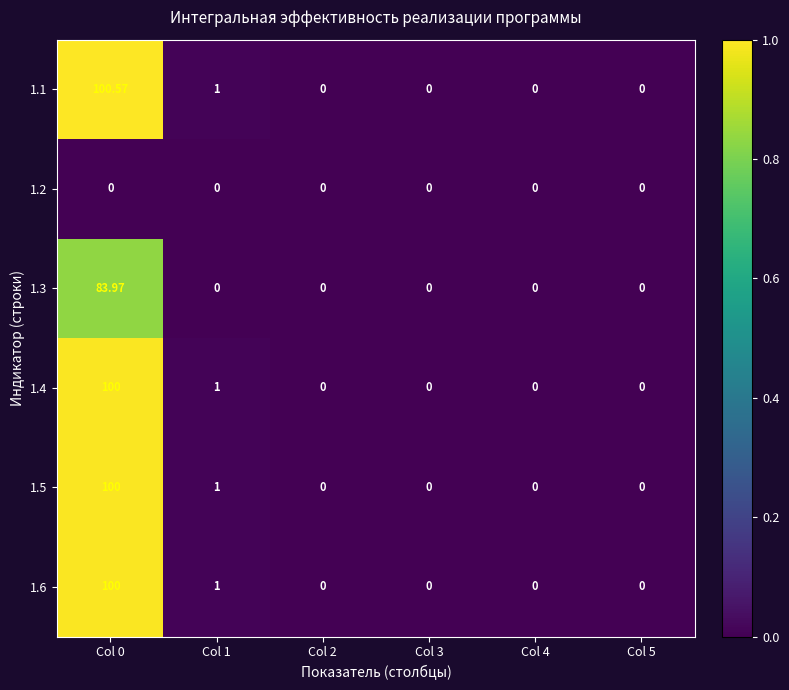

Is the value of 1.6 at Col 1 greater than the value of 1.5 at Col 4?

Yes